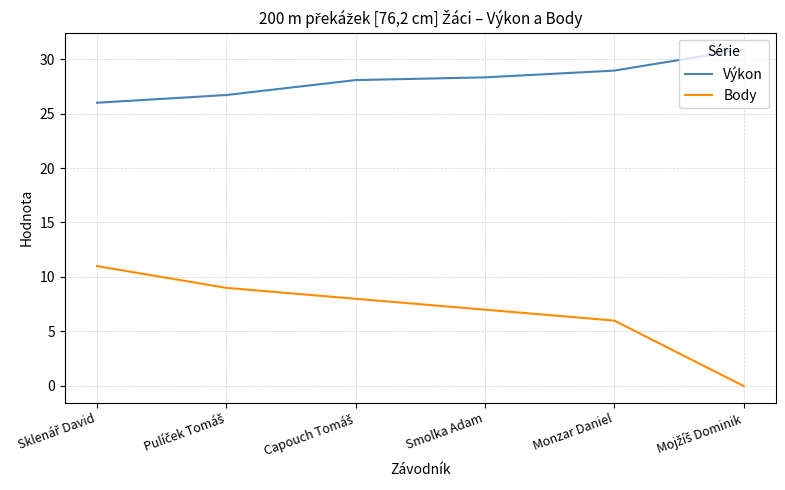

Does the chart display data point markers on the line(s)?

No